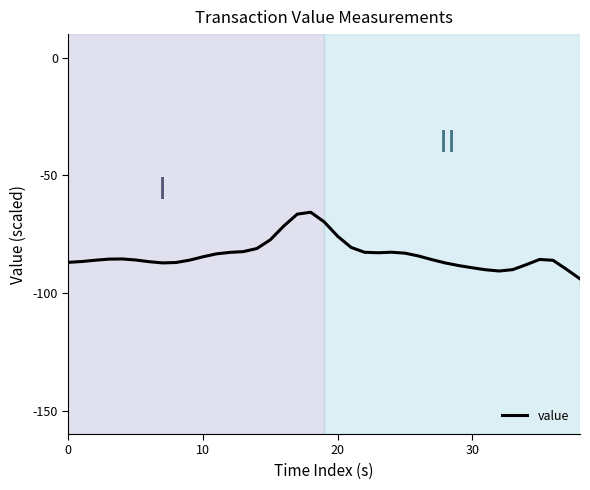

What is the difference between the maximum and minimum values?

28.3